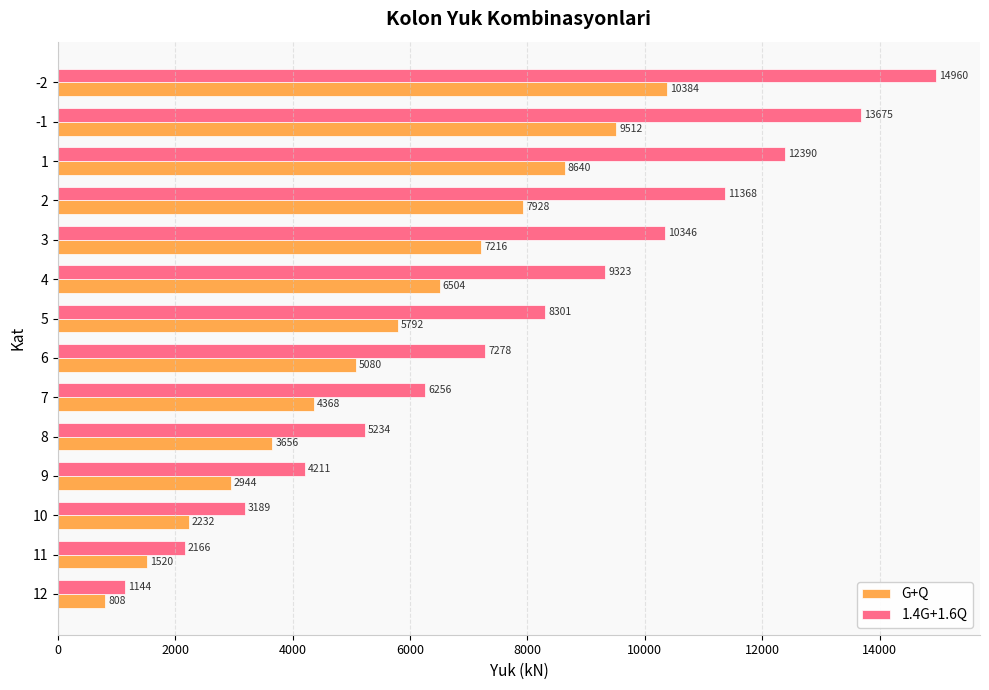

What are all the series names shown in the legend?

G+Q, 1.4G+1.6Q